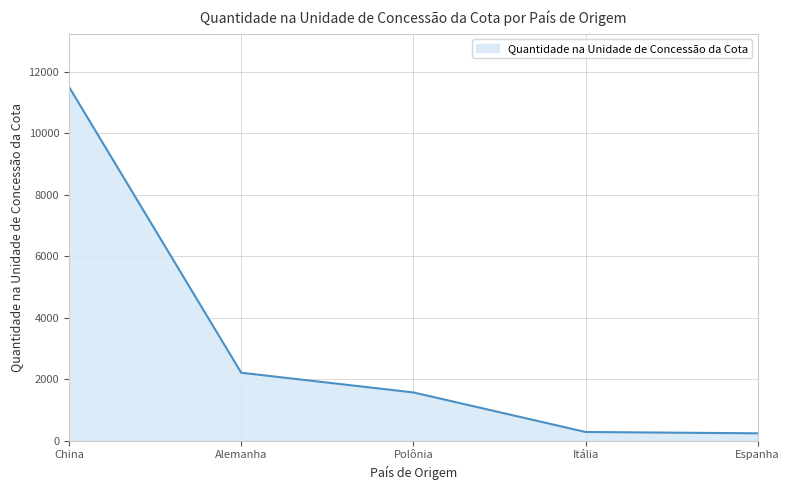

The chart shows a value of 3502.4 at Alemanha. True or false?

False